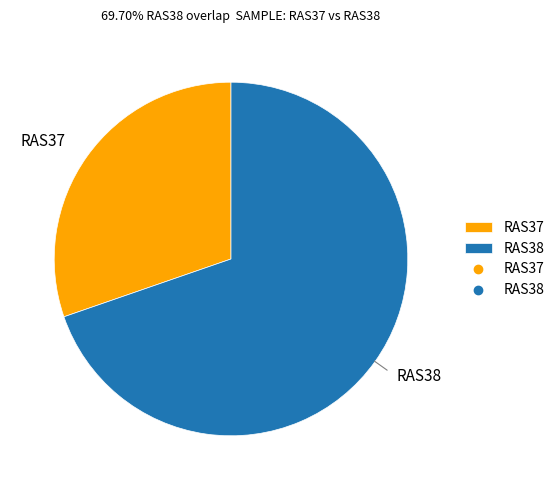

What is the smallest slice in the pie chart?

RAS37